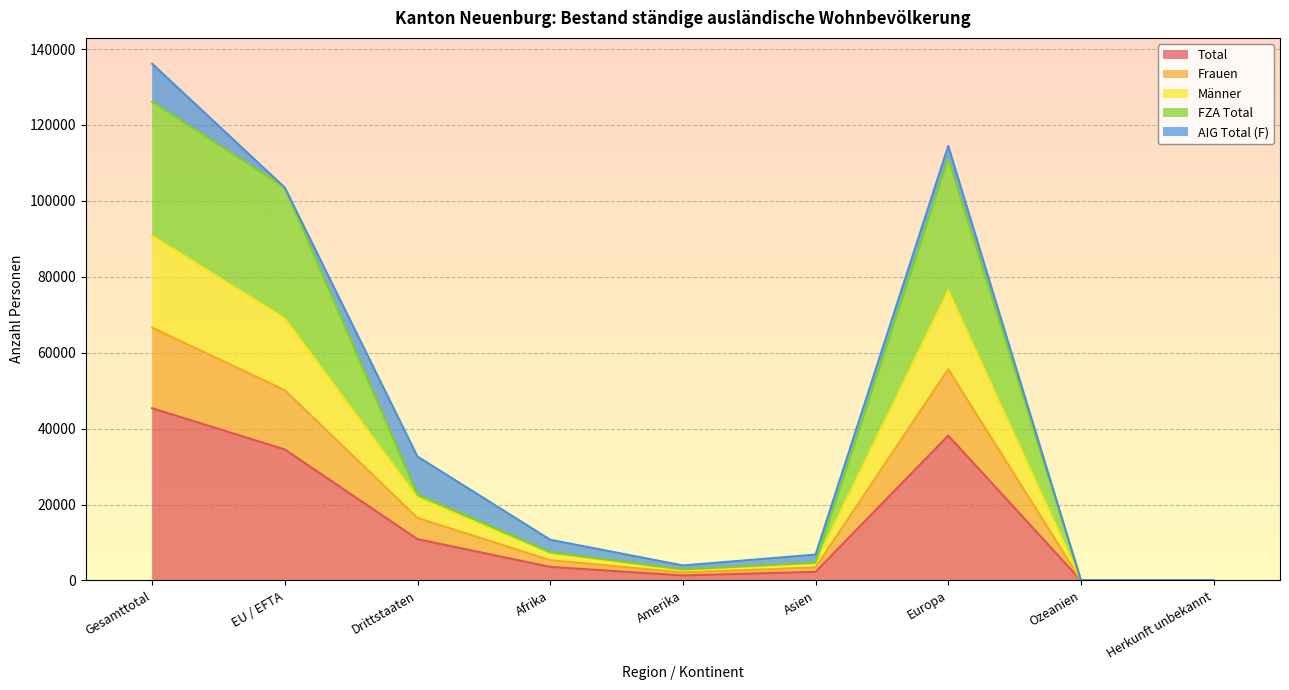

What is the greatest value displayed?

136122